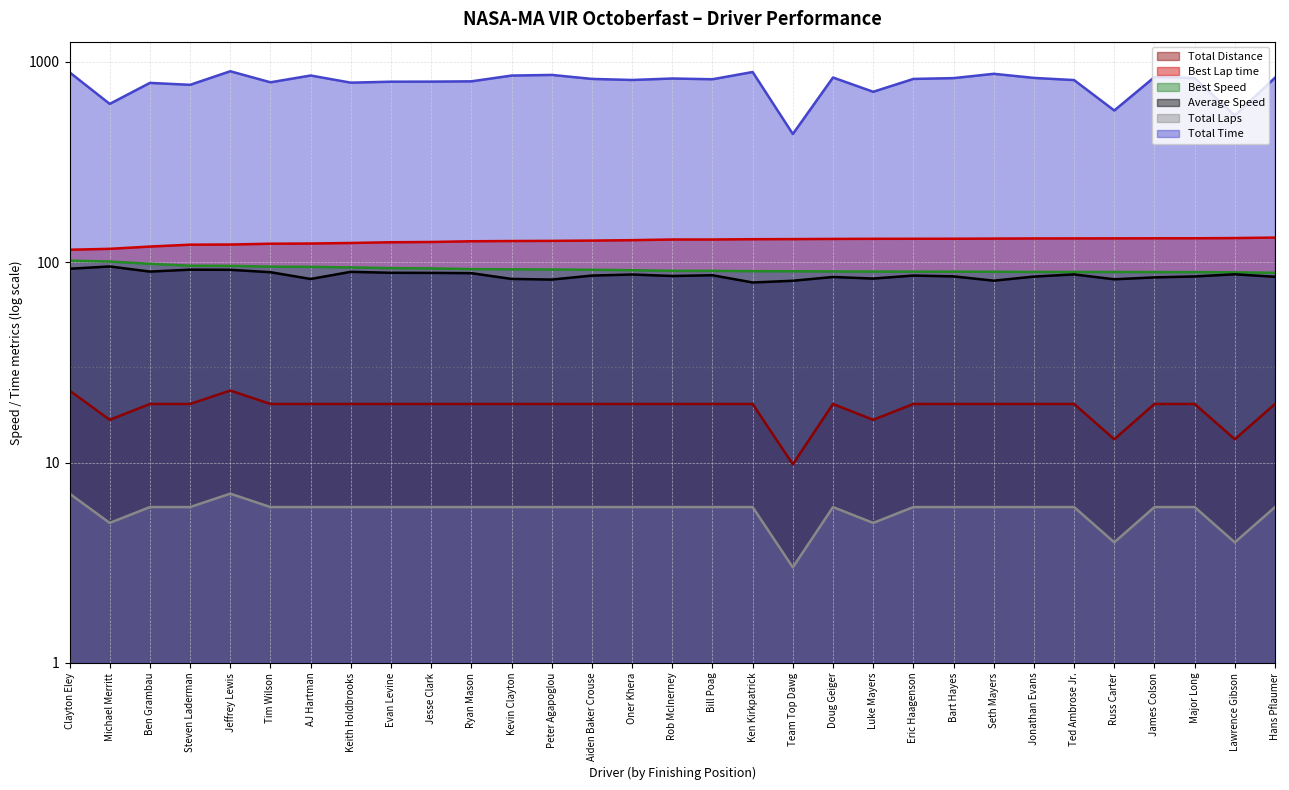

At which label does Average Speed first exceed 85?

Clayton Eley